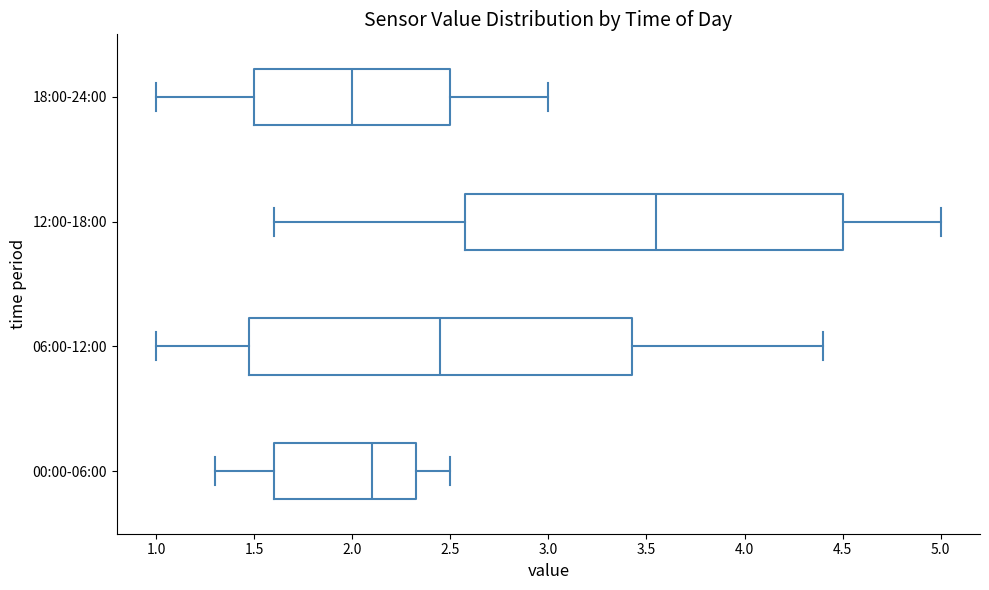

Which box has the furthest to the left median line?

18:00-24:00